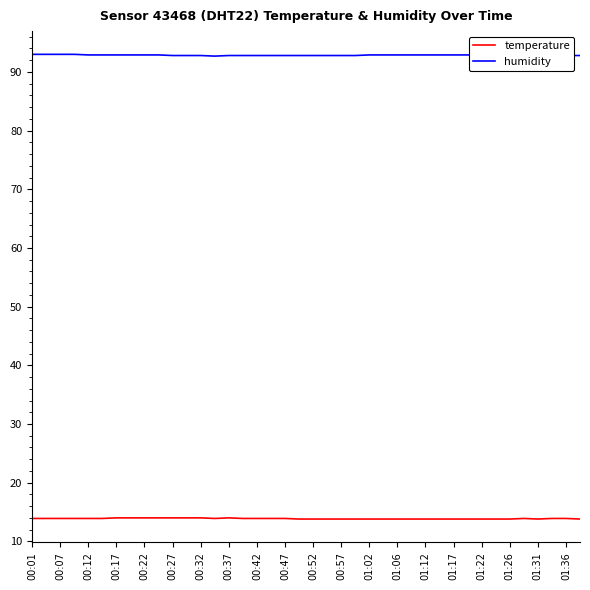

What are all the series names shown in the legend?

temperature, humidity